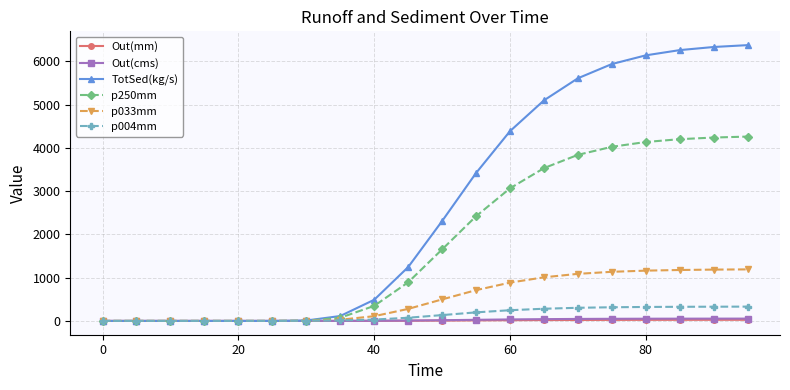

Which series has the largest range (max minus min)?

TotSed(kg/s)